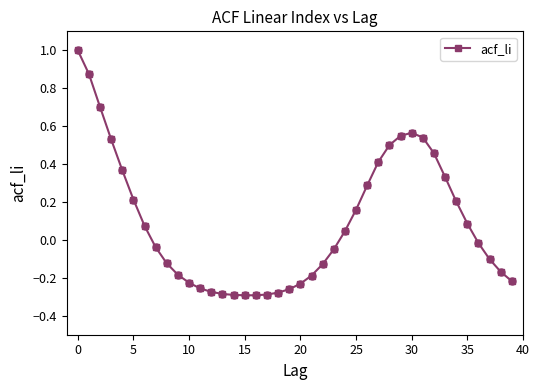

What is the greatest value displayed?

1.0